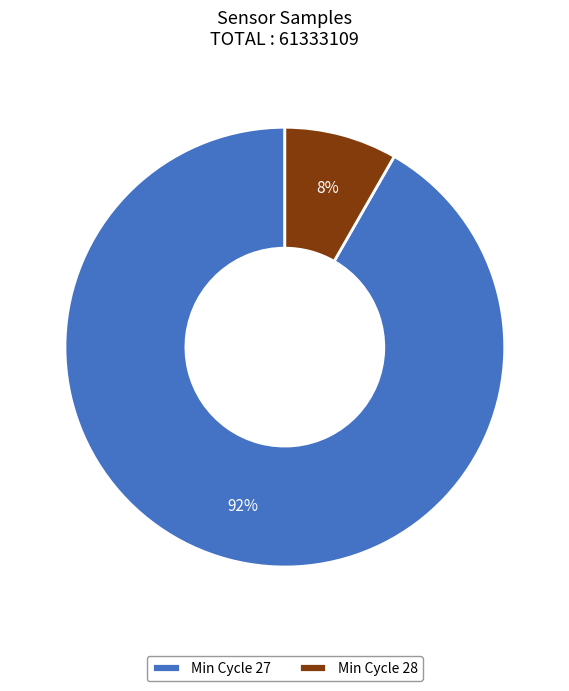

True or false: Min Cycle 27 accounts for 92% of the total.

True